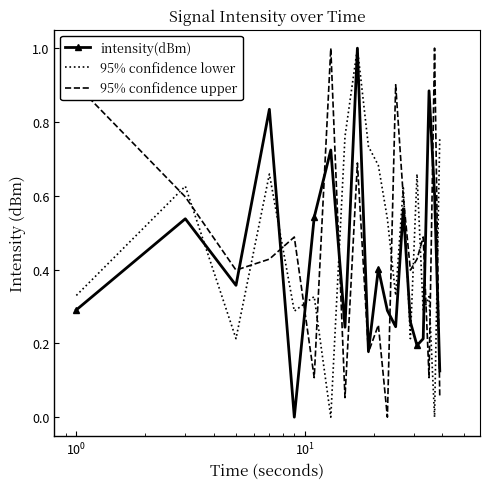

What is the maximum value shown in the chart?

1.0